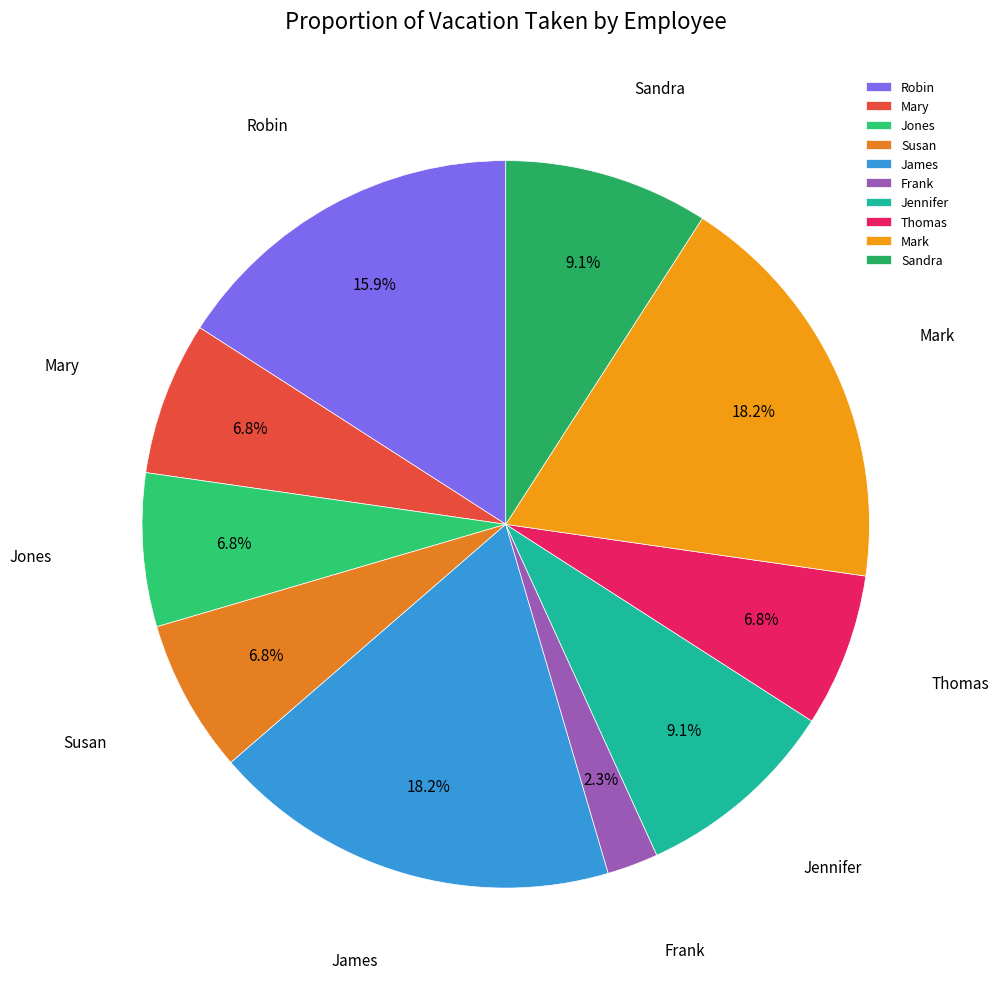

Which category has the smallest portion of the pie?

Frank